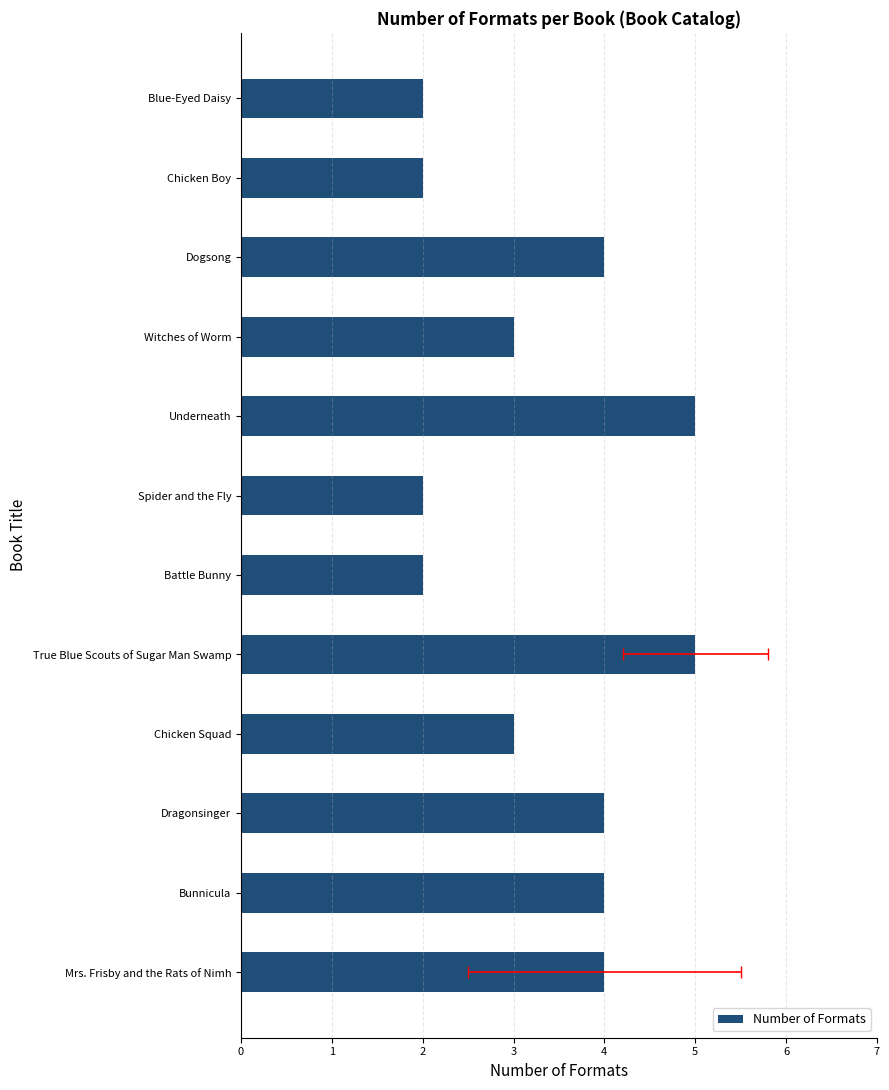

Does the chart contain stacked bars?

No